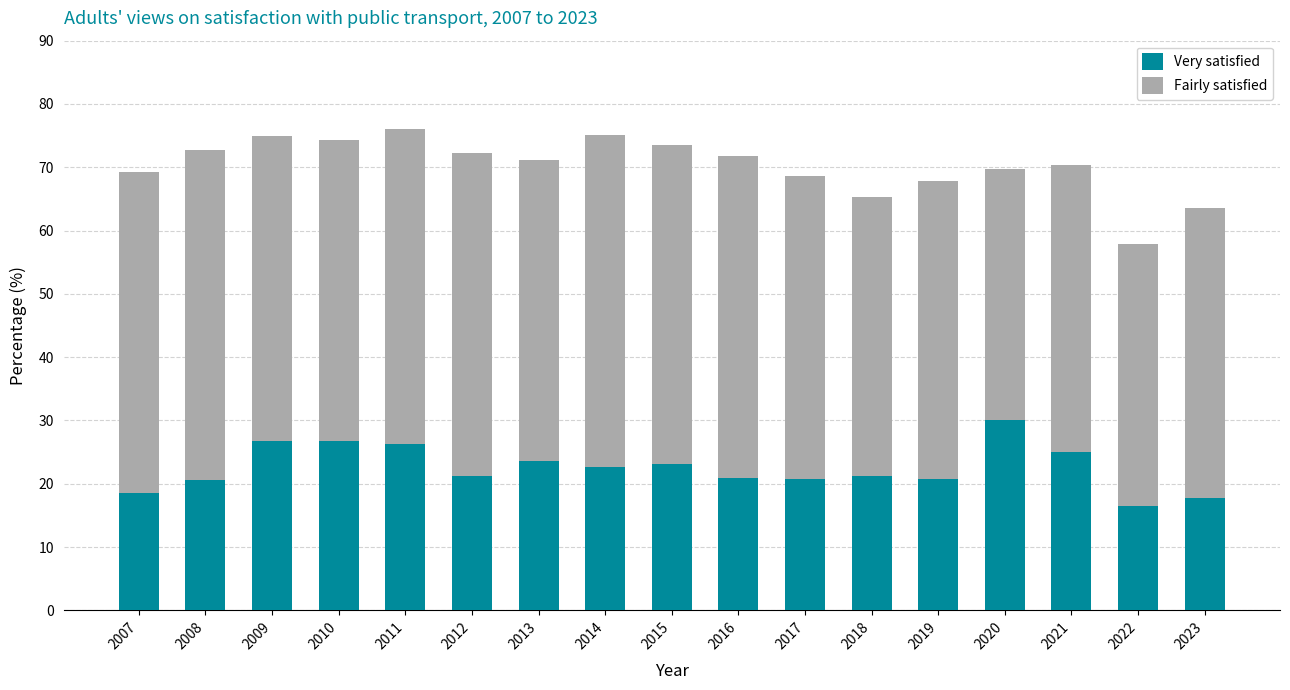

Which category has the highest value in the Very satisfied series?

2020